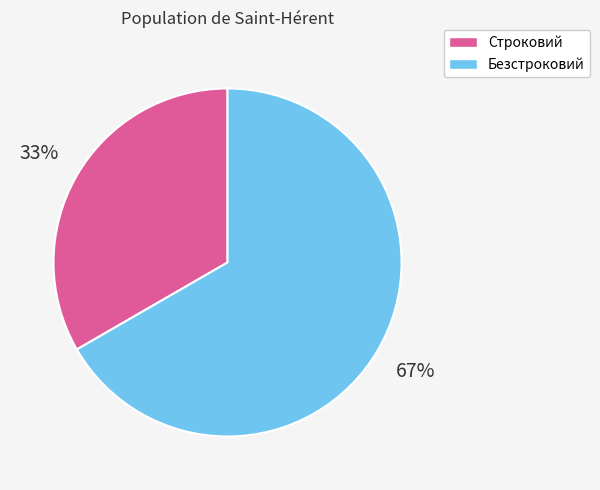

Which slice is the largest?

Безстроковий